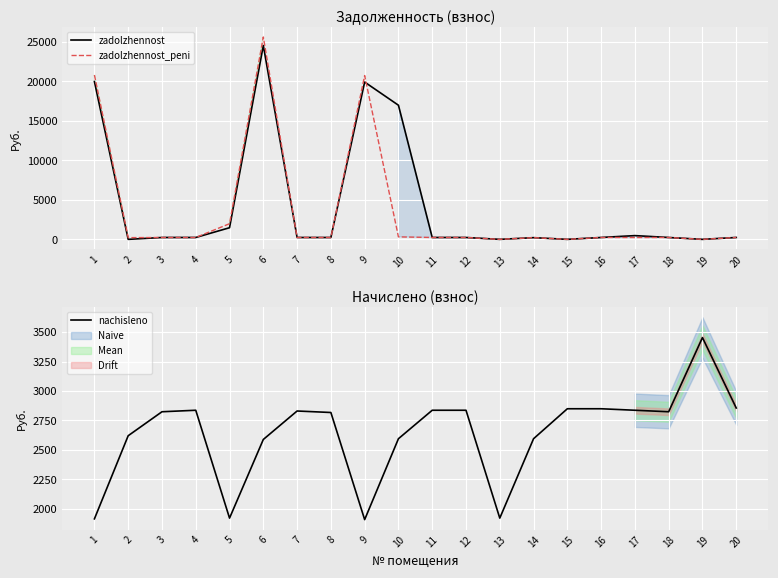

What is the value of the nachisleno point at the 16th from the left?

2849.3